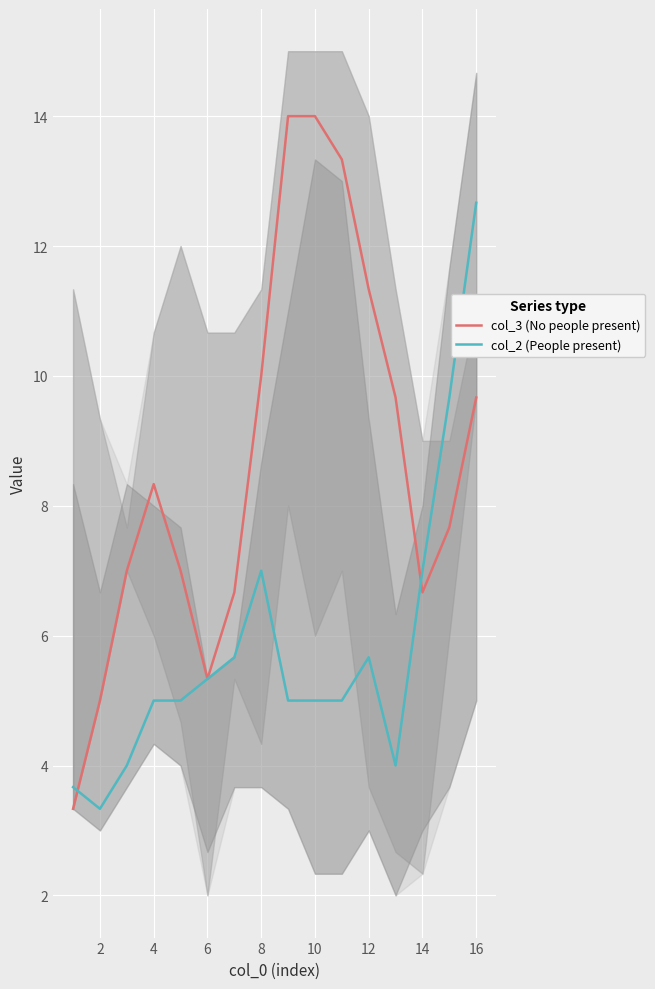

Which series has the widest spread of values?

col_3 (No people present)